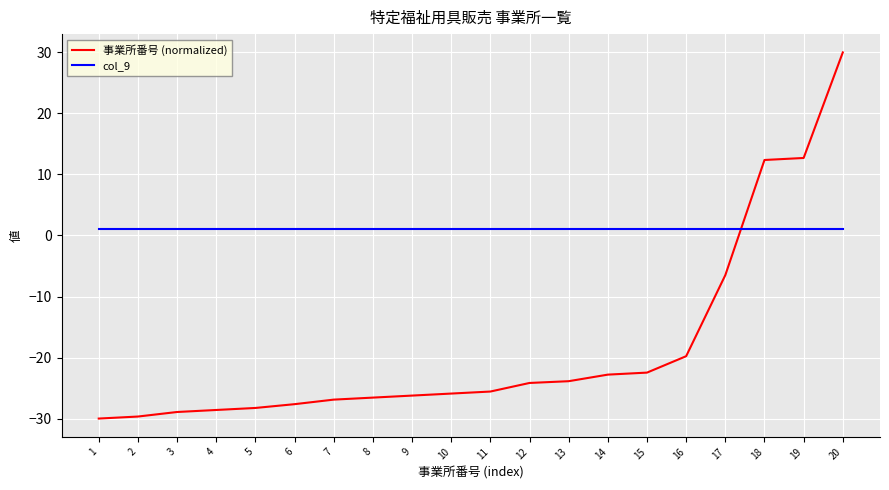

Where is 事業所番号 (normalized) nearest to the value 0?

17